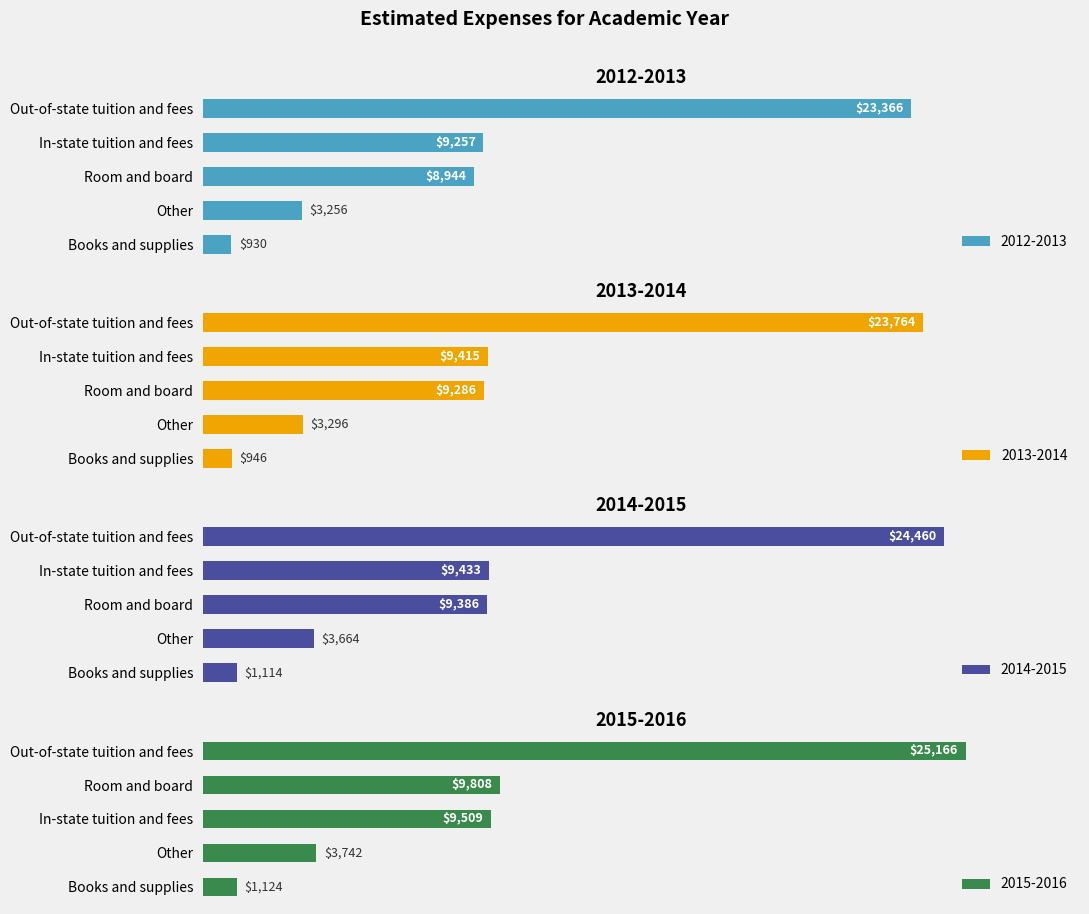

What is the difference between the highest and lowest values at Books and supplies?

194